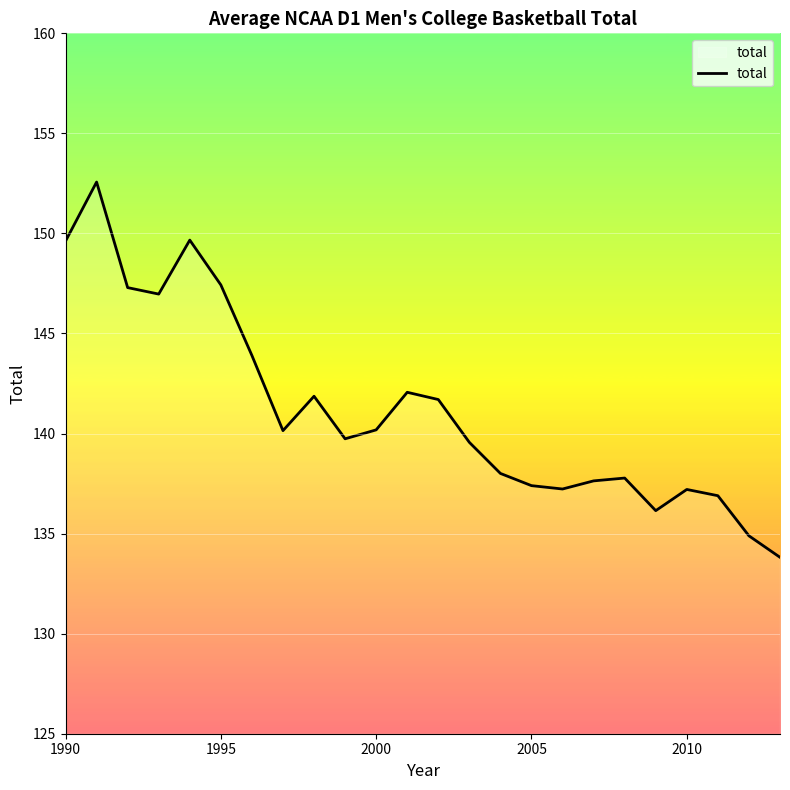

What is the difference between the maximum and minimum values?

18.8